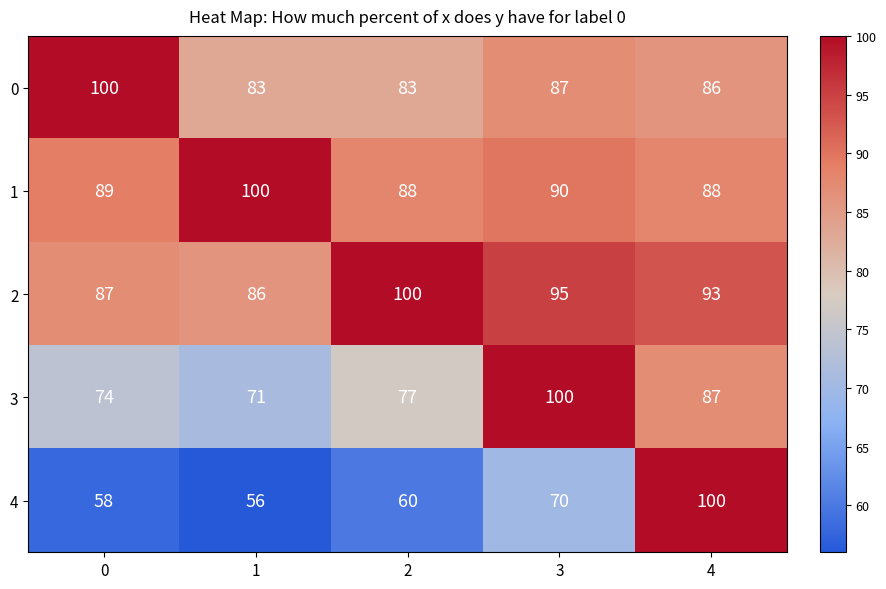

What value does the 1 series have at 4, to the nearest 10?

90